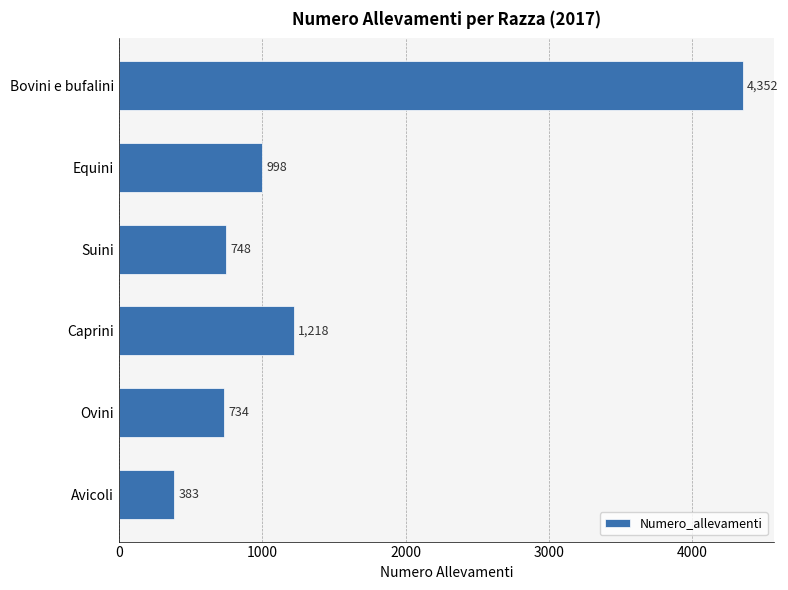

List the labels in order of value, smallest first.

Avicoli, Ovini, Suini, Equini, Caprini, Bovini e bufalini